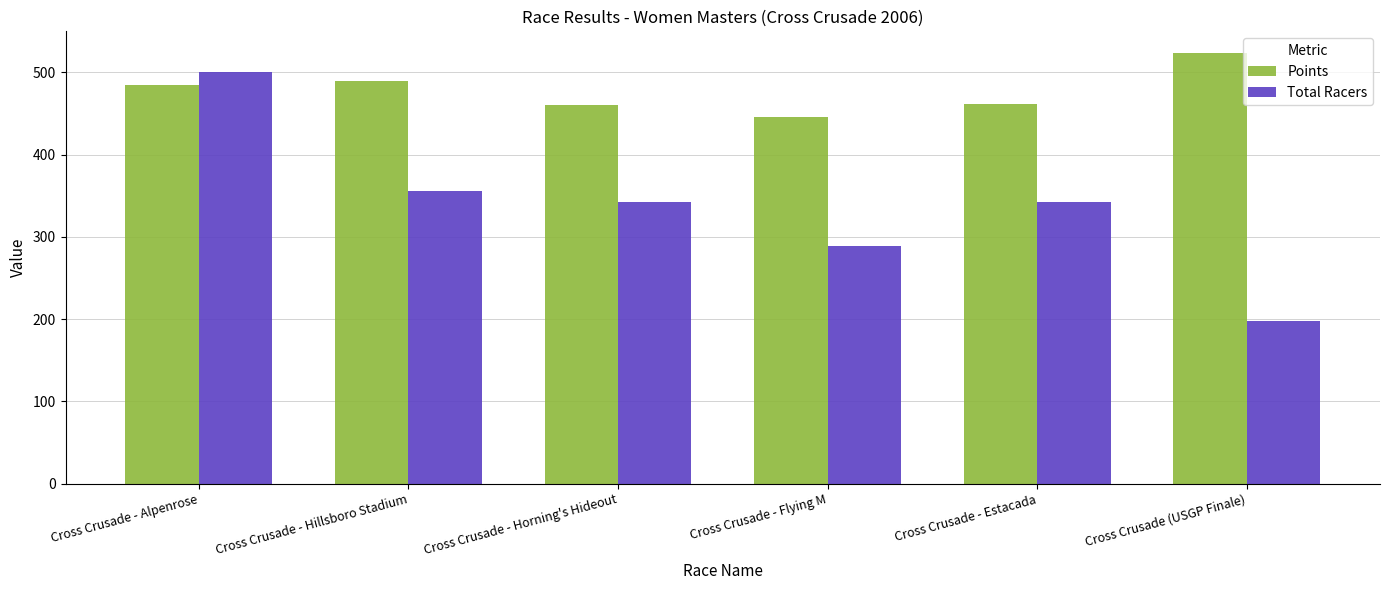

What is the label of the 3rd bar from the right?

Cross Crusade - Flying M